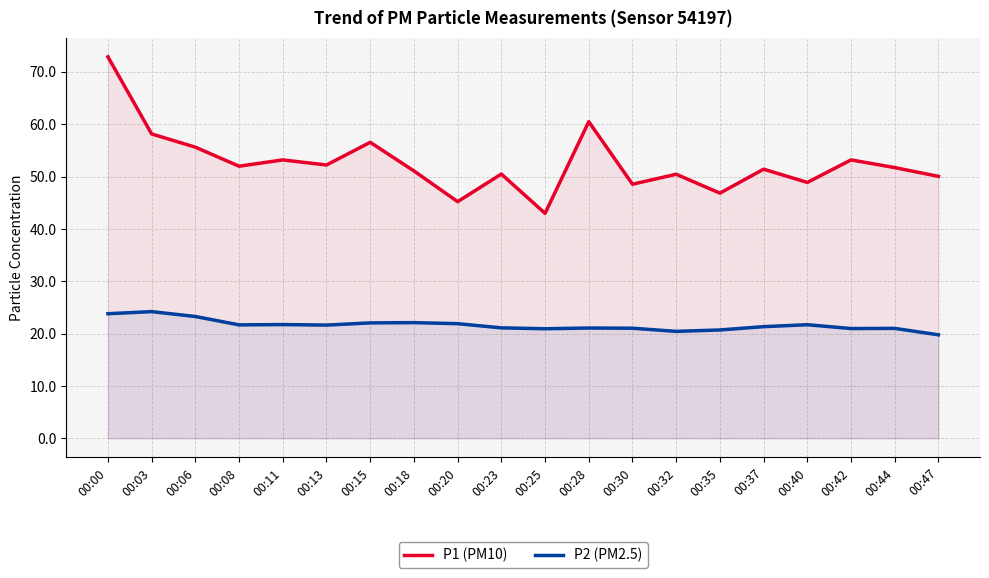

How many distinct data groups are displayed?

2